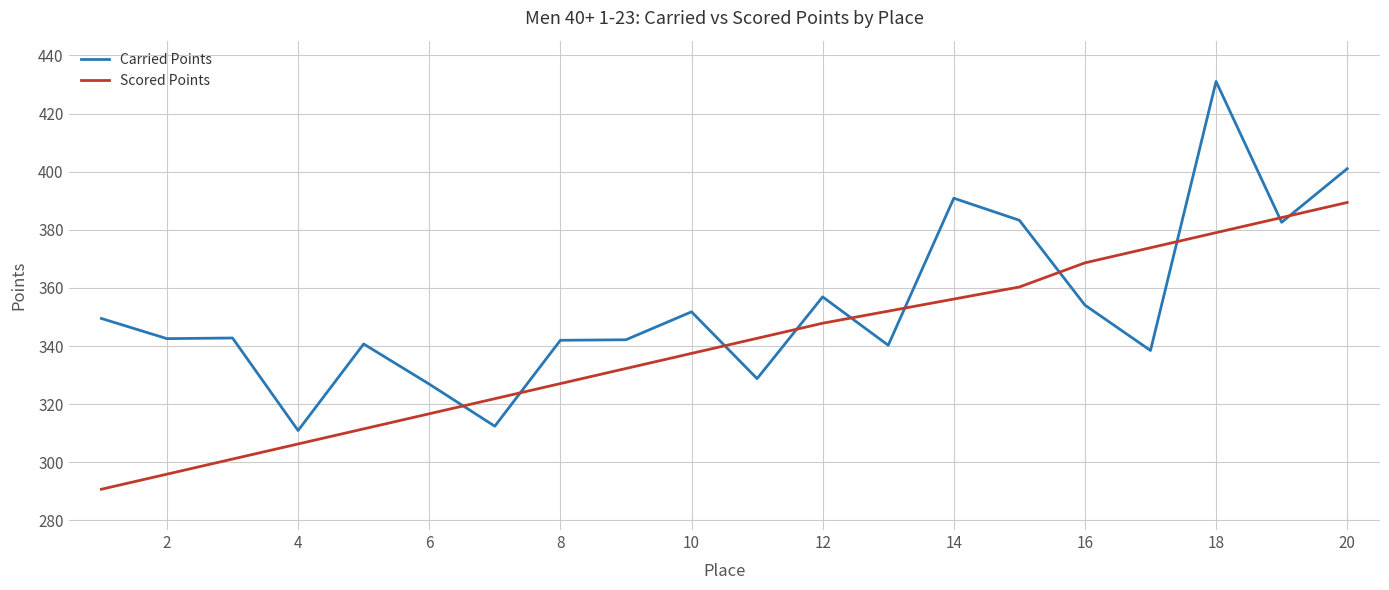

True or false: Carried Points and Scored Points intersect in this chart.

True